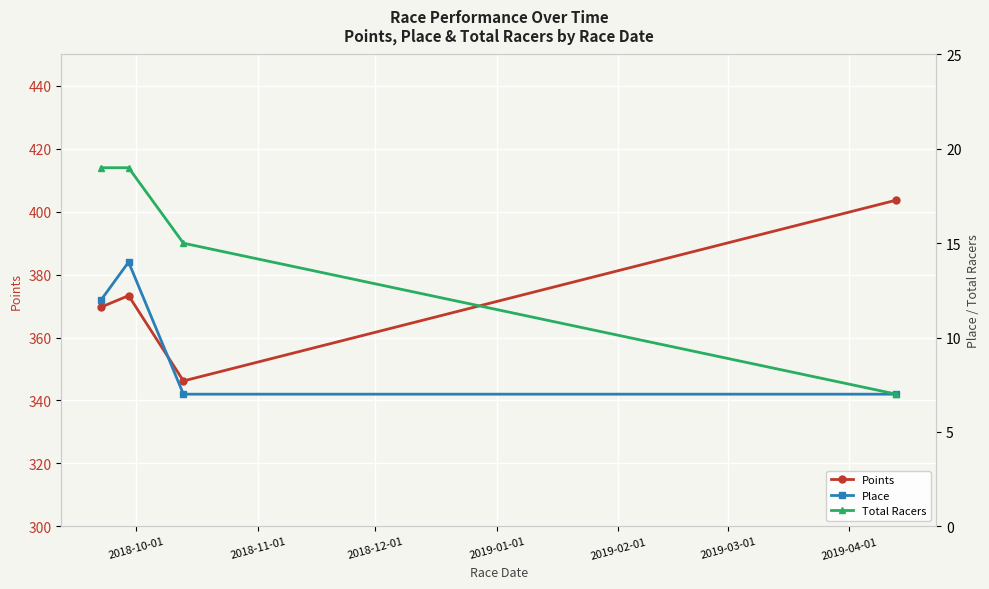

How many Place values are between 7 and 14?

4